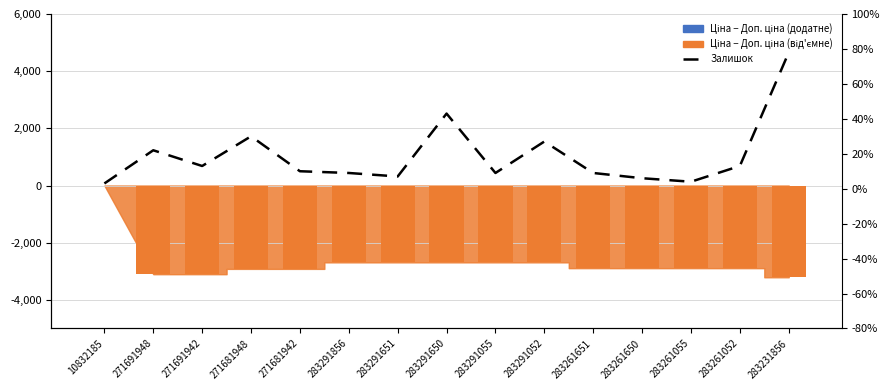

What is the label of the 6th bar from the left?

283291856